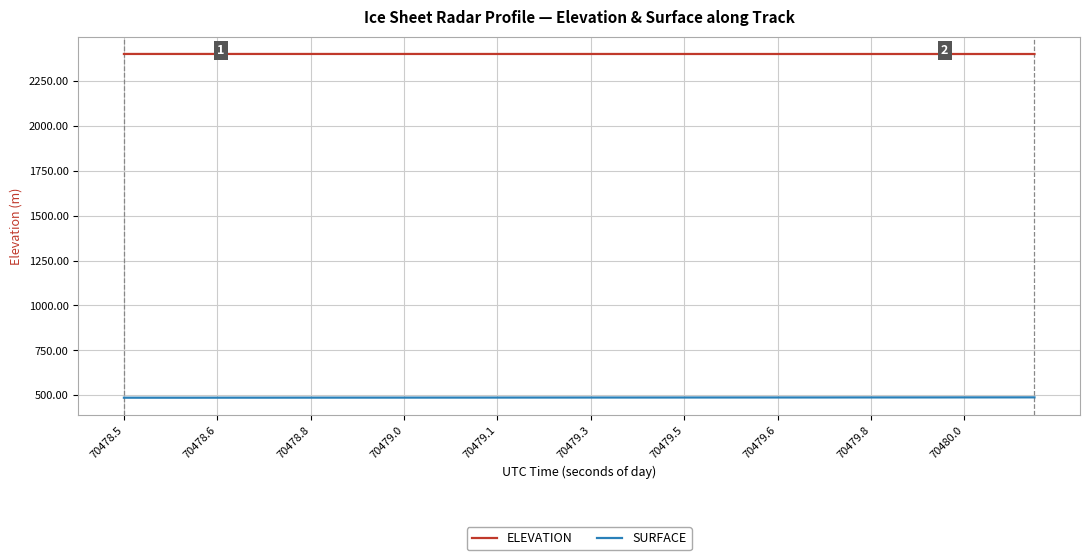

Which series has the largest total across all categories?

ELEVATION